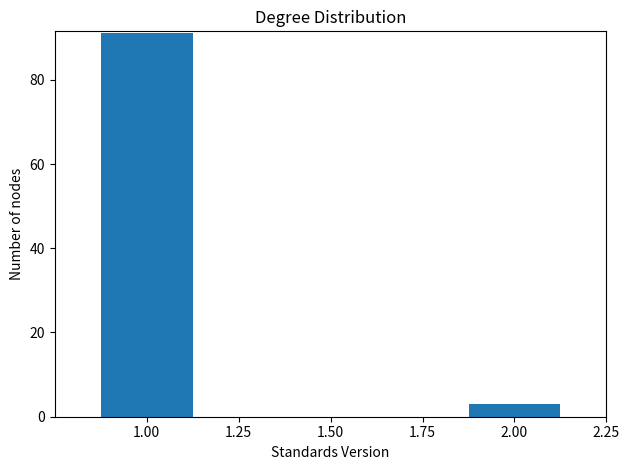

Reading right to left, extract all data points from this chart.

3	91